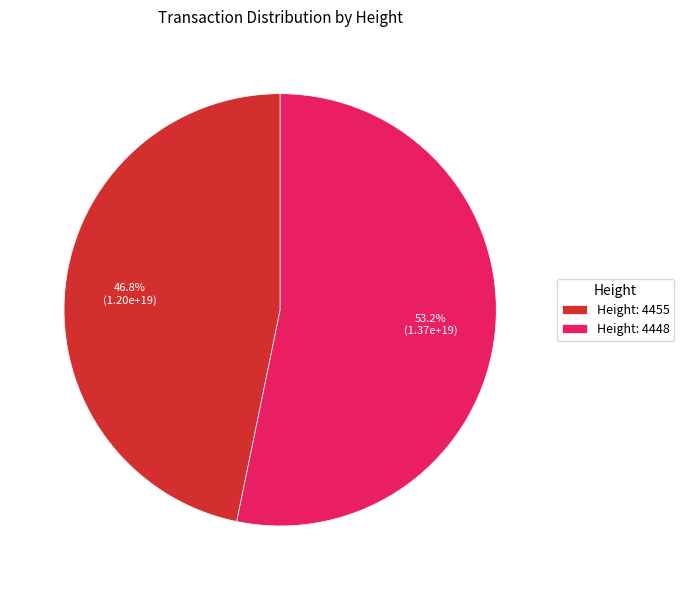

How many segments does this pie chart have?

2